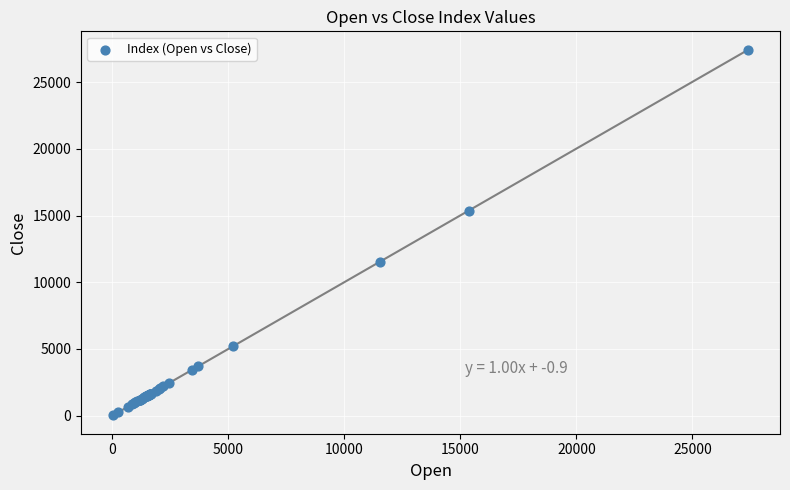

What Y value in the scatter plot is closest to 13727?

15361.2